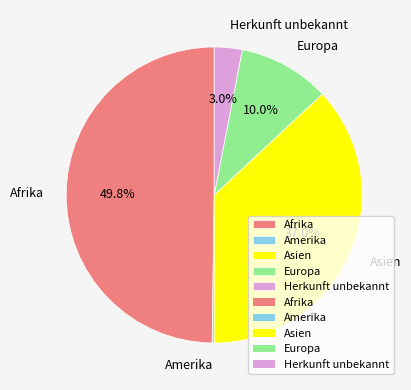

Which has a higher value, Europa or Asien?

Asien